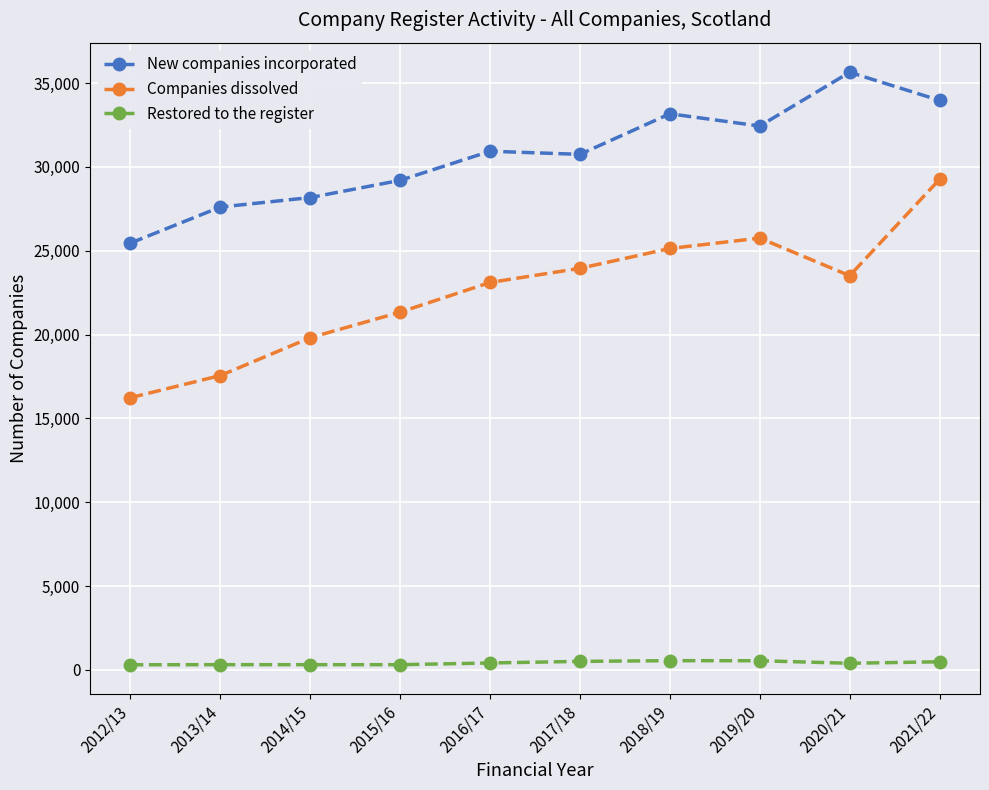

What is the average value of the Restored to the register series?

411